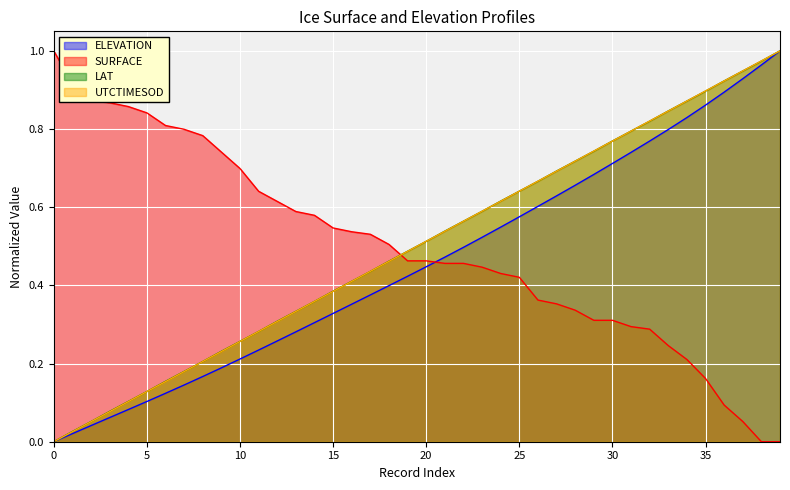

Does the chart display data point markers on the line(s)?

No